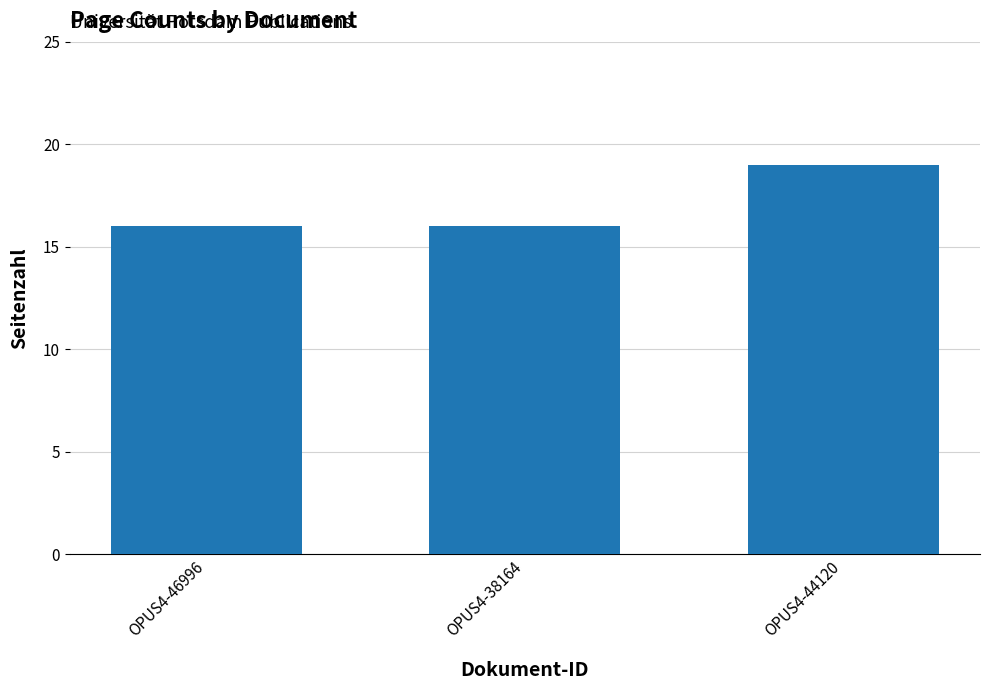

What is the change in value from OPUS4-38164 to OPUS4-44120?

+3